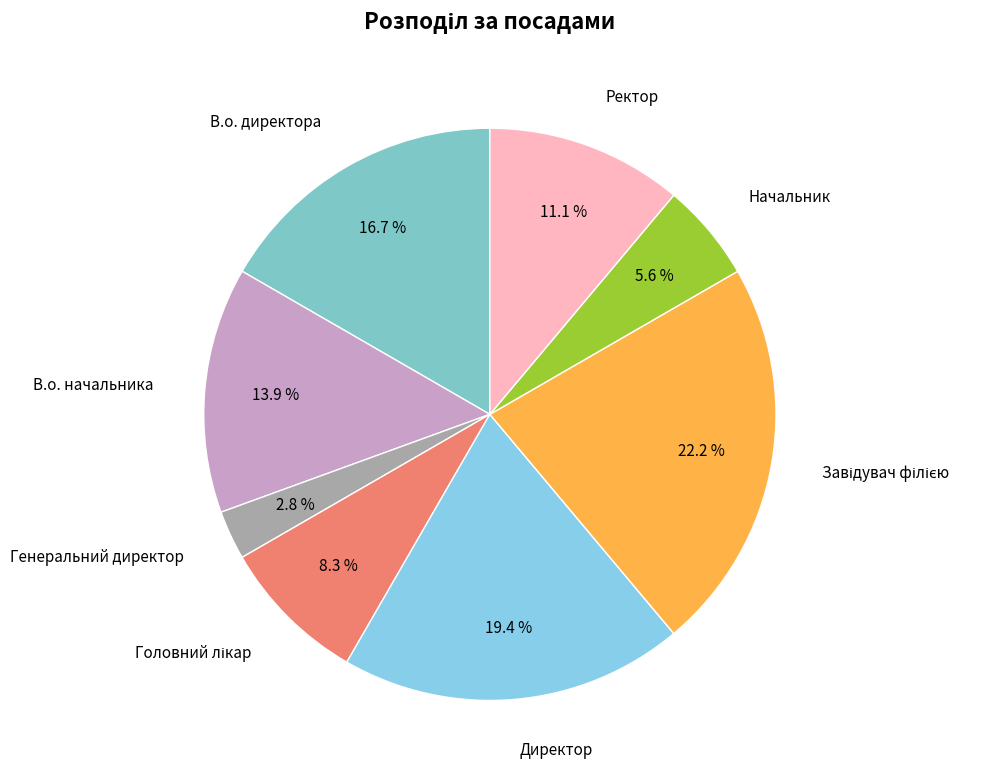

What percentage is NOT represented by Ректор?

88.9%